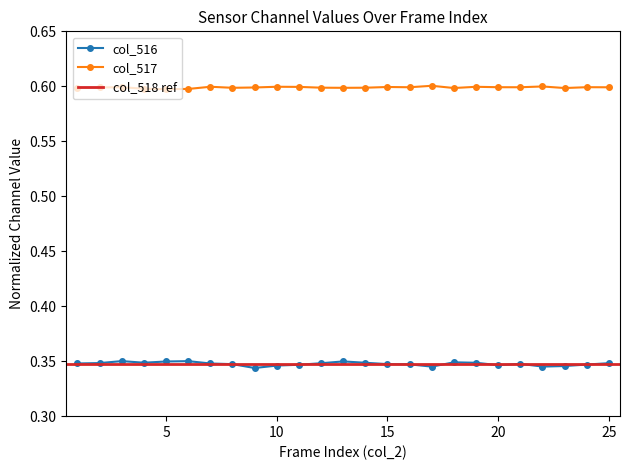

What is the sum of the col_517 values at 40097 and 40091?

1.2